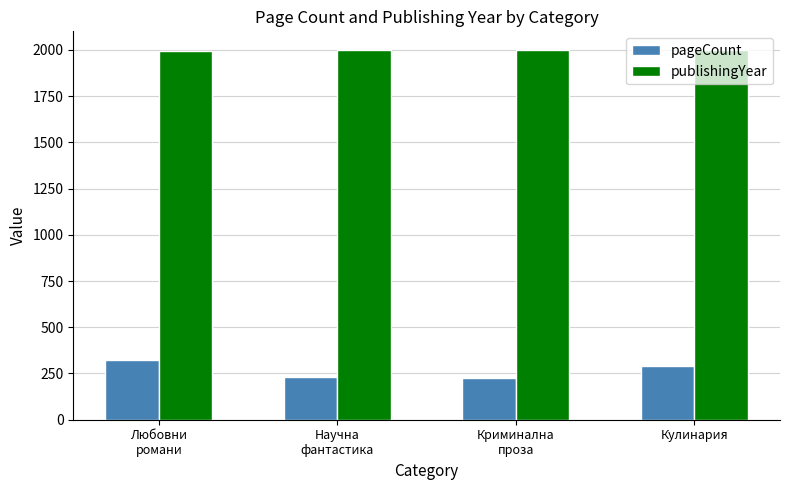

Which series has the widest spread of values?

pageCount